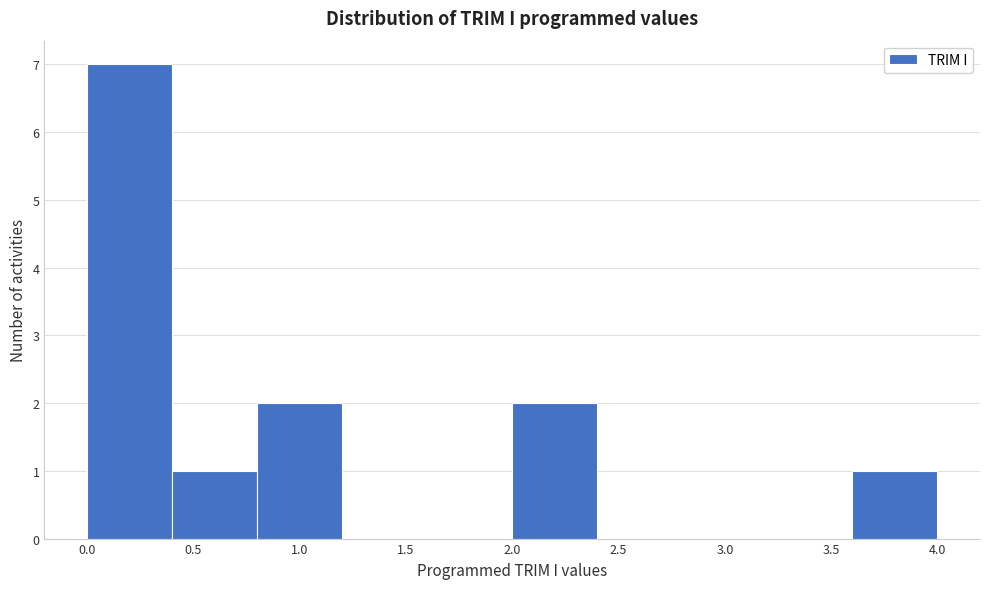

How tall is the bar that spans 2.0 to 2.4 on the x-axis? The values are not printed on the chart, so give them approximately, as read against the axis.

2